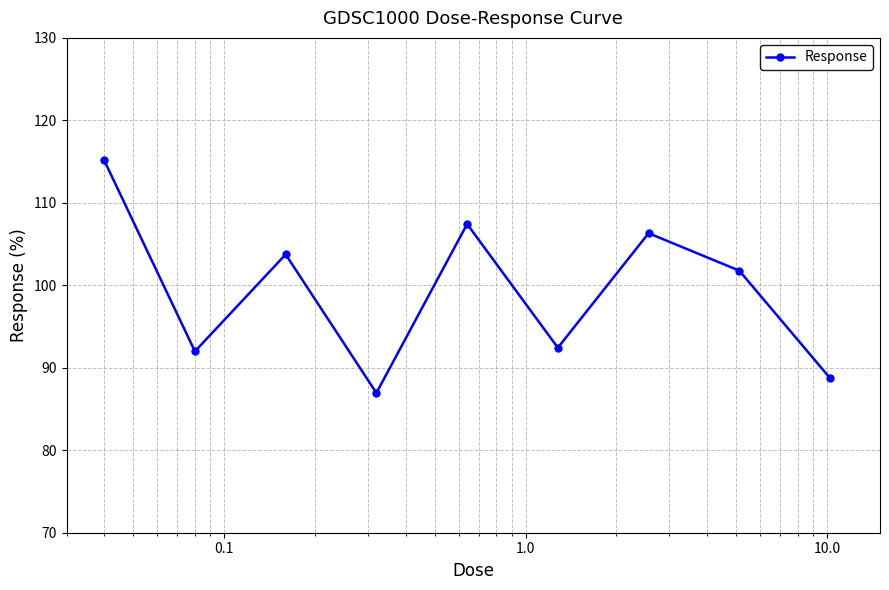

Reading left to right, list all the values displayed in this chart.

115.2	92.0	103.7	86.9	107.4	92.4	106.3	101.8	88.7